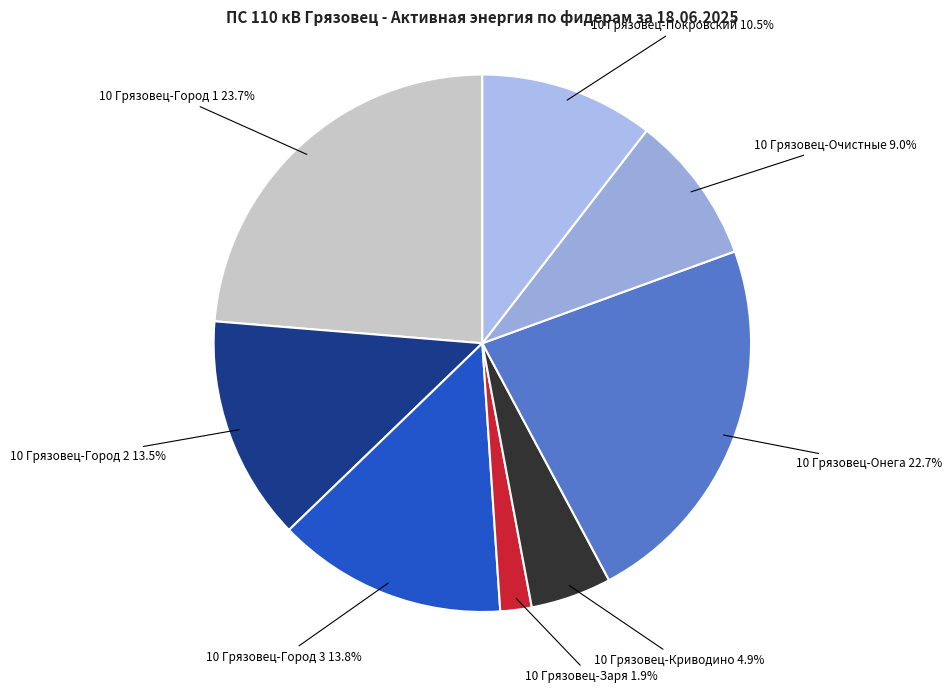

Between 10 Грязовец-Онега and 10 Грязовец-Город 3, which is larger?

10 Грязовец-Онега